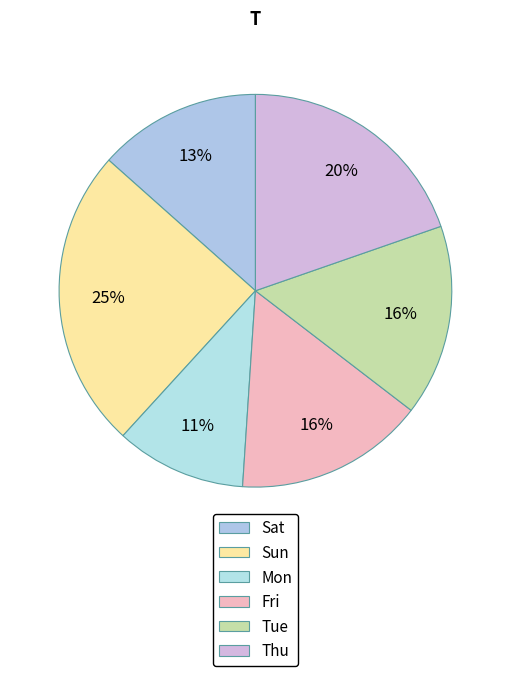

What is the largest slice in the pie chart?

Sun